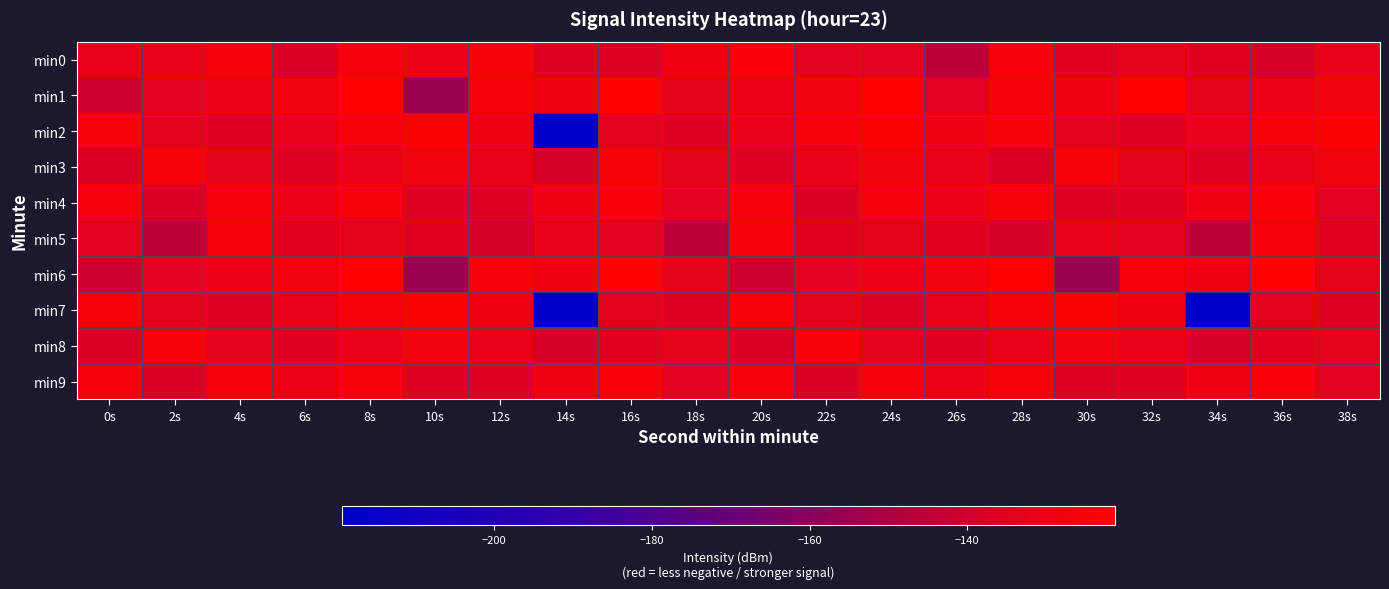

How many categories are shown in the chart?

20